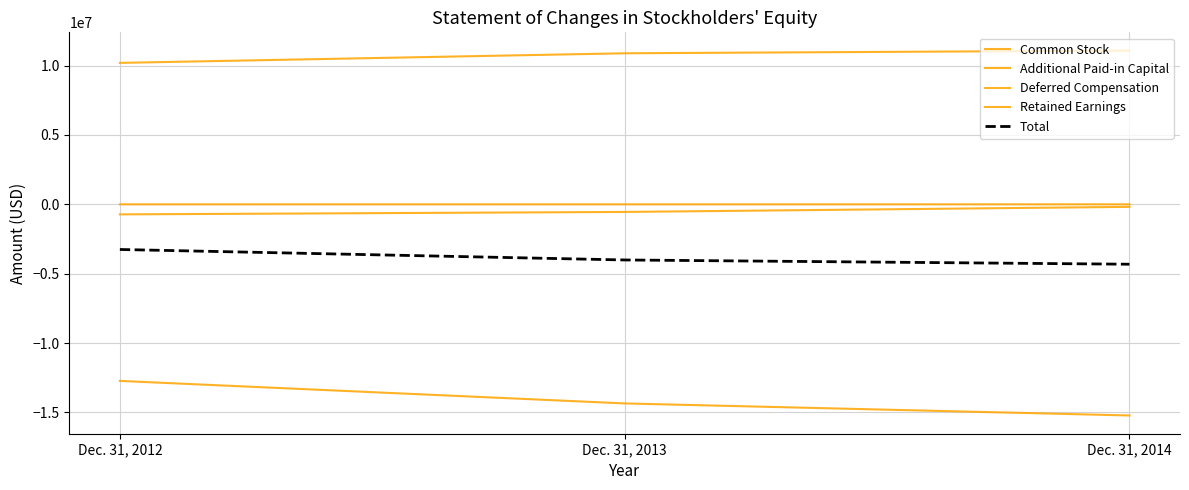

Rank the series by their maximum value, from lowest to highest.

Retained Earnings, Total, Deferred Compensation, Common Stock, Additional Paid-in Capital